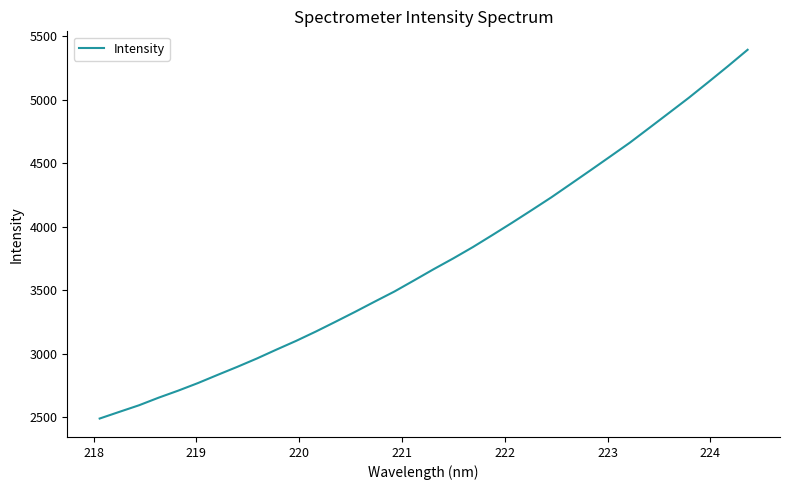

What is the maximum value shown in the chart?

5392.1